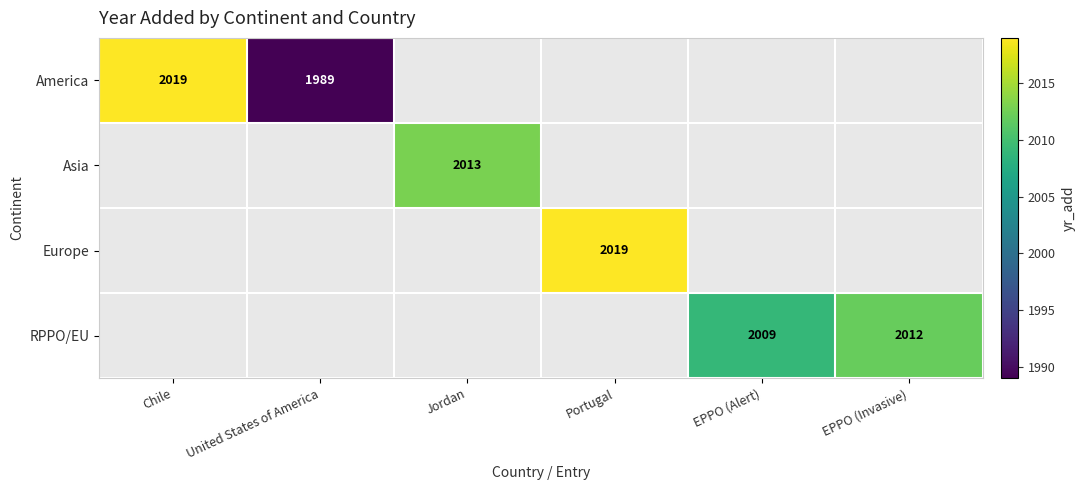

The value of RPPO/EU at EPPO (Alert) is 2916. True or false?

False